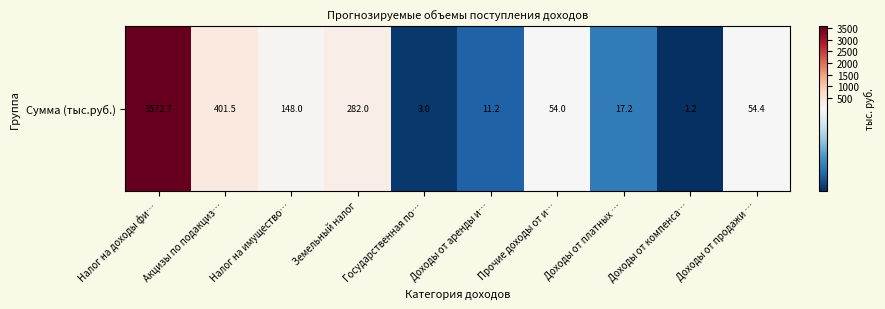

Rank the categories by value from highest to lowest.

Налог на доходы фи…, Акцизы по подакциз…, Земельный налог, Налог на имущество…, Доходы от продажи …, Прочие доходы от и…, Доходы от платных …, Доходы от аренды и…, Государственная по…, Доходы от компенса…